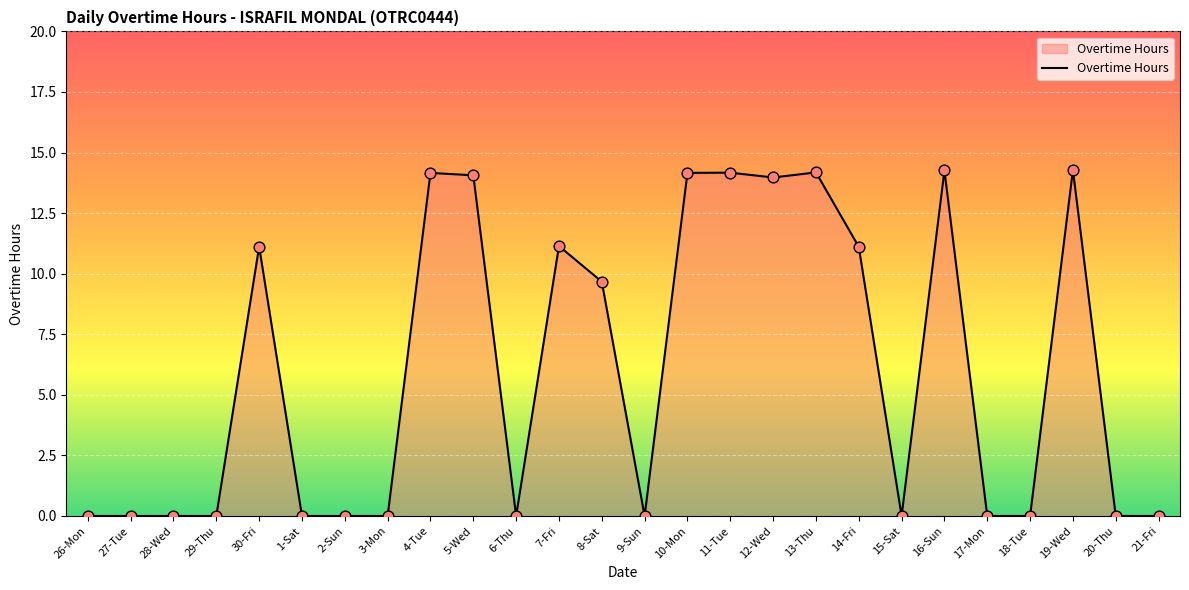

What is the ratio of the value at 14-Fri to the value at 10-Mon?

0.8